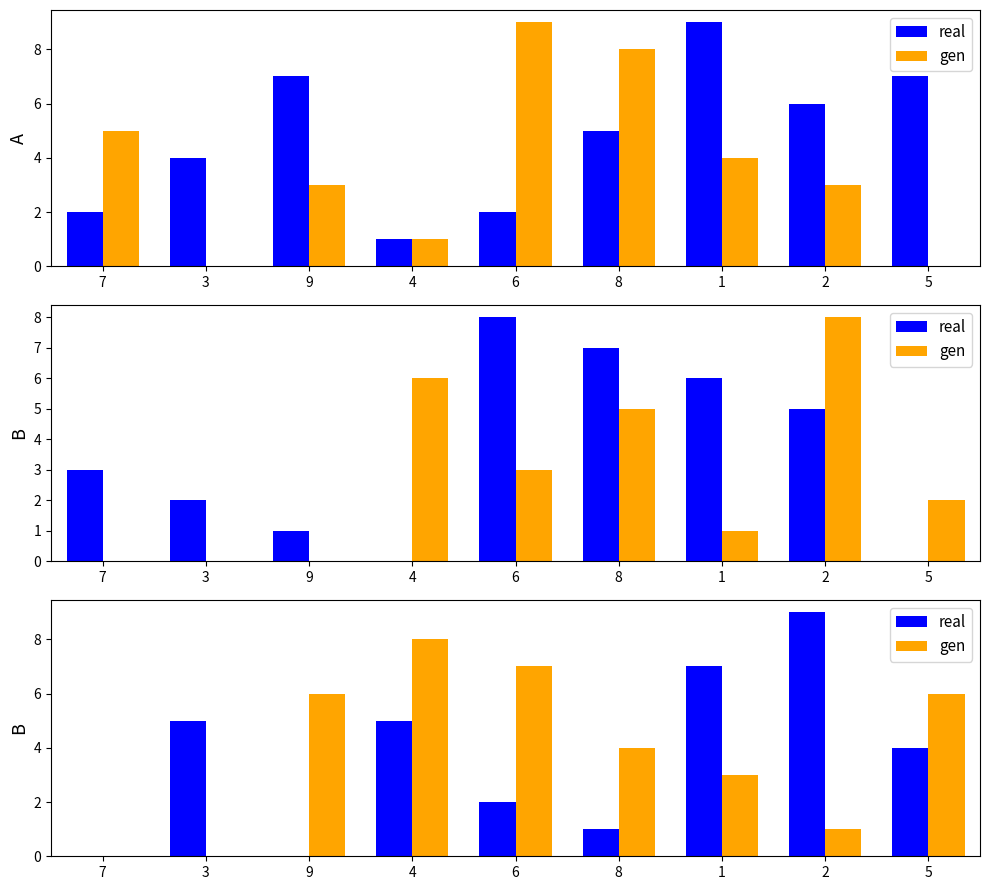

At which category is the sum across all series the highest?

4